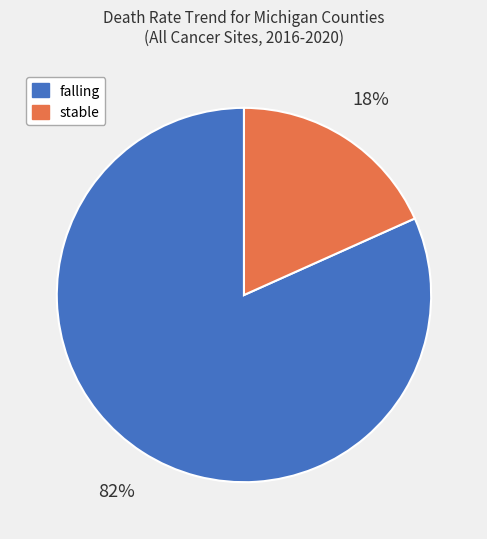

To the nearest percent, what is the average slice percentage?

50%